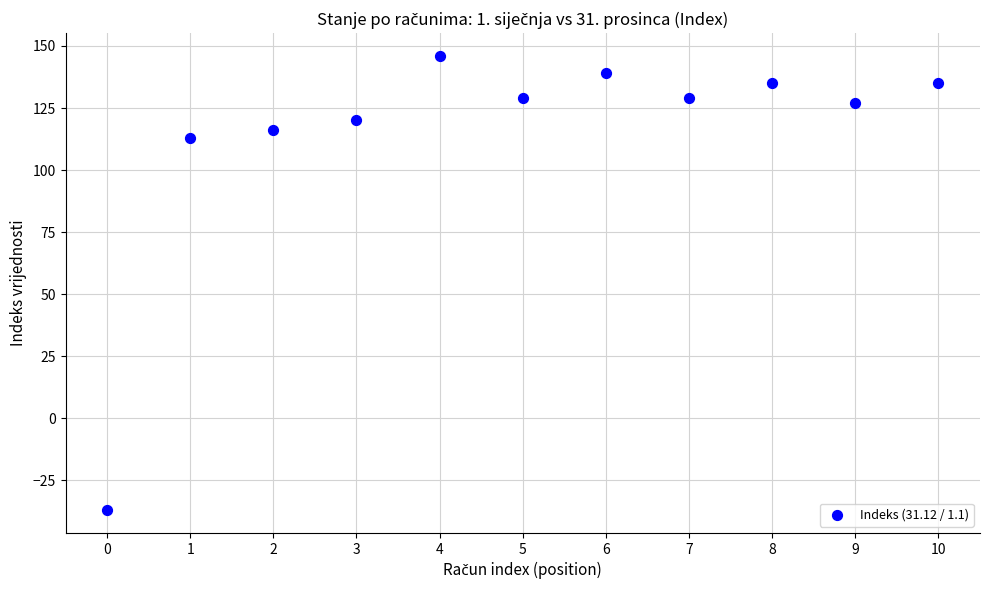

What Y value in the scatter plot is closest to 54?

113